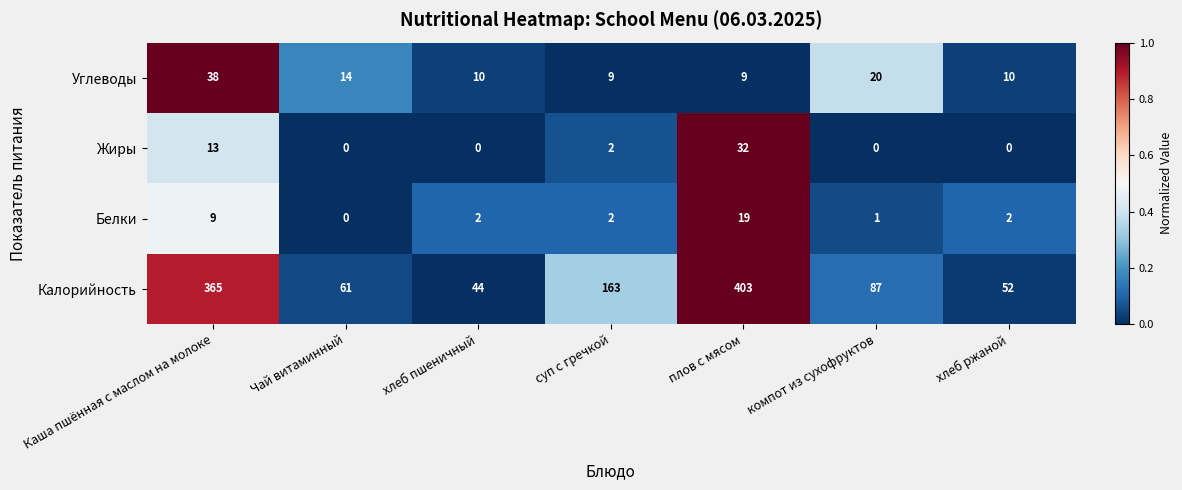

Is it true that Углеводы equals 15 at хлеб пшеничный?

False